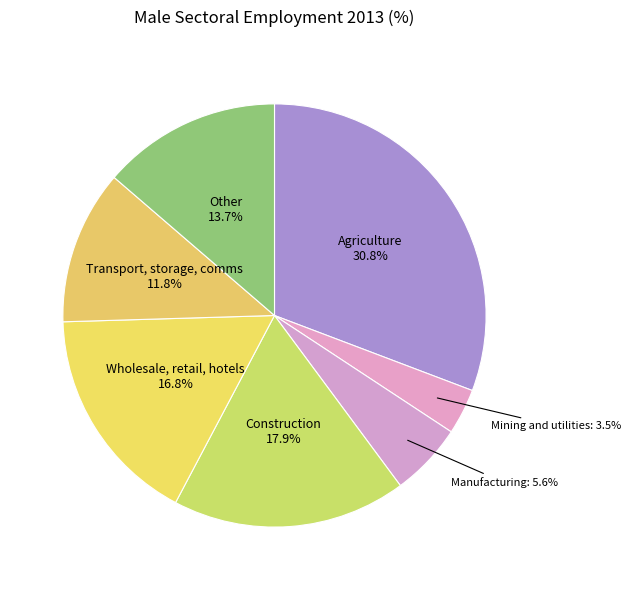

What is the total percentage of Construction and Agriculture?

48.7%